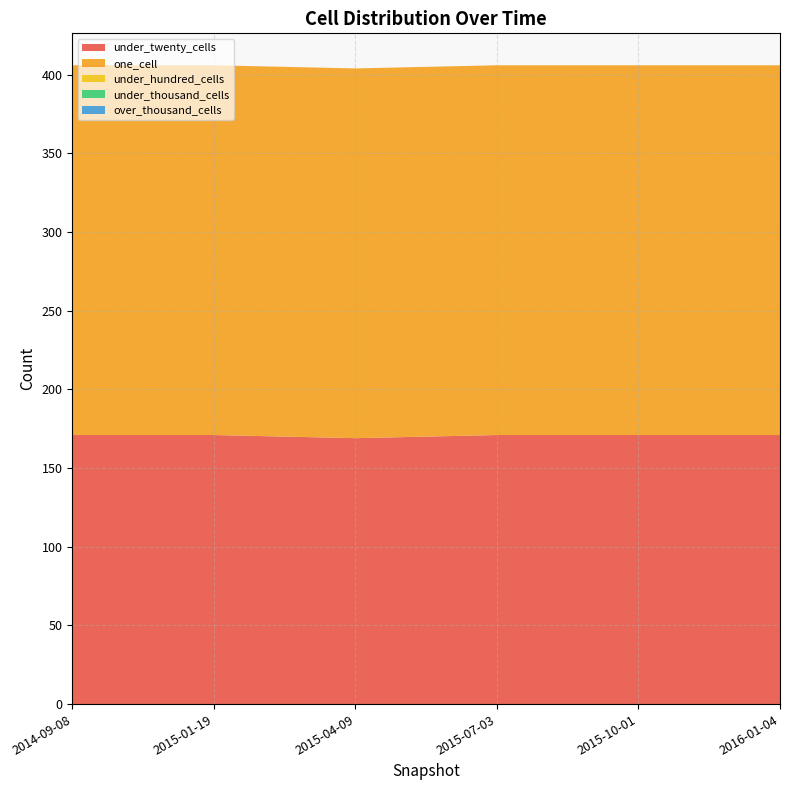

Reading left to right, list all the values displayed in this chart.

under_twenty_cells: 171	171	169	171	171	171
one_cell: 235	235	235	235	235	235
under_hundred_cells: 0	0	0	0	0	0
under_thousand_cells: 0	0	0	0	0	0
over_thousand_cells: 0	0	0	0	0	0